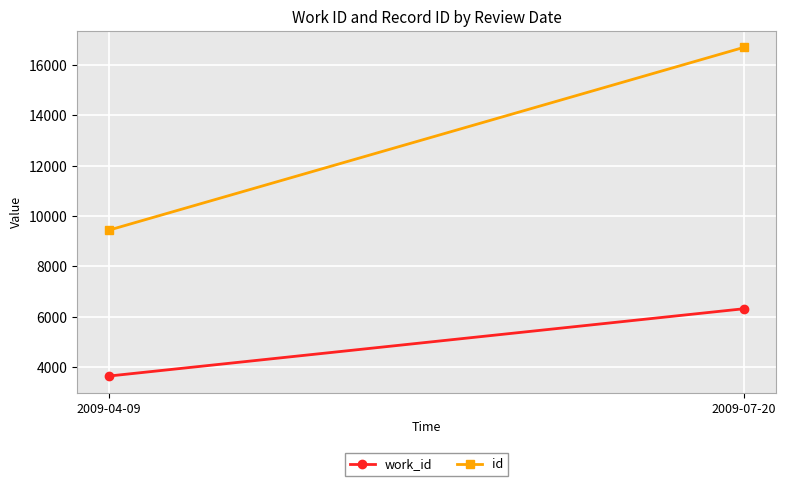

Is it true that work_id equals 5050 at 2009-04-09?

False